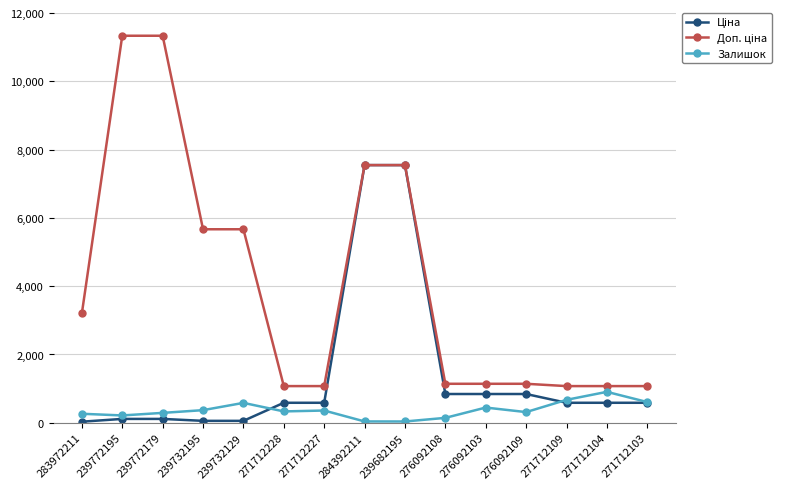

The Залишок series shows 144.0 at 276092108. True or false?

True